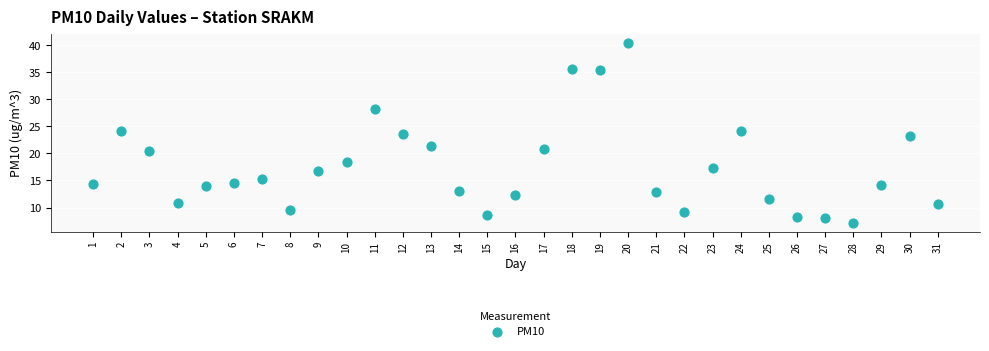

What is the range of X values (max minus min)?

30.0